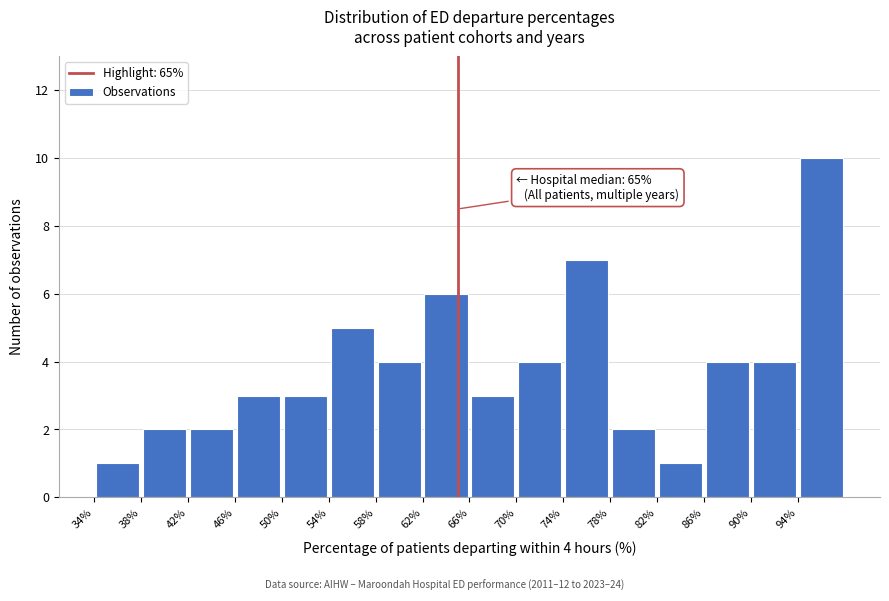

Over which range of the x-axis is the bar tallest?

94 to 98